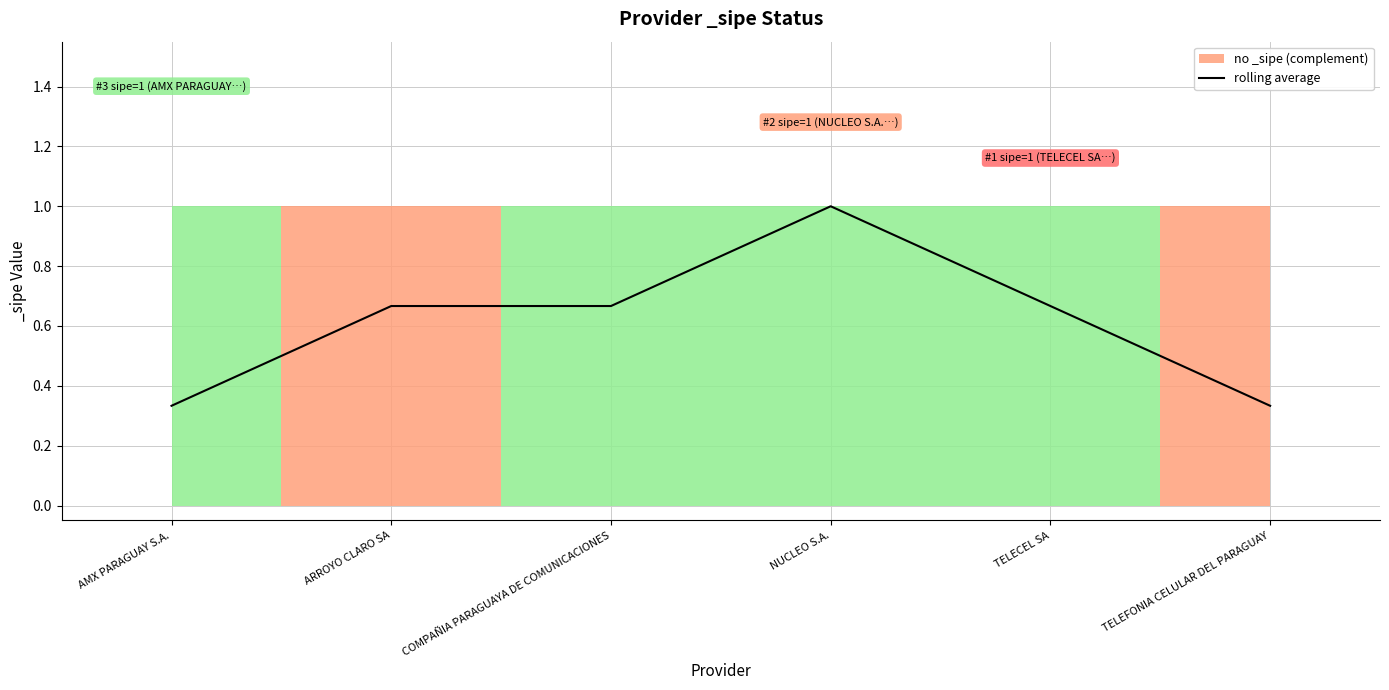

True or false: the data has more than 0 interior local peaks.

True